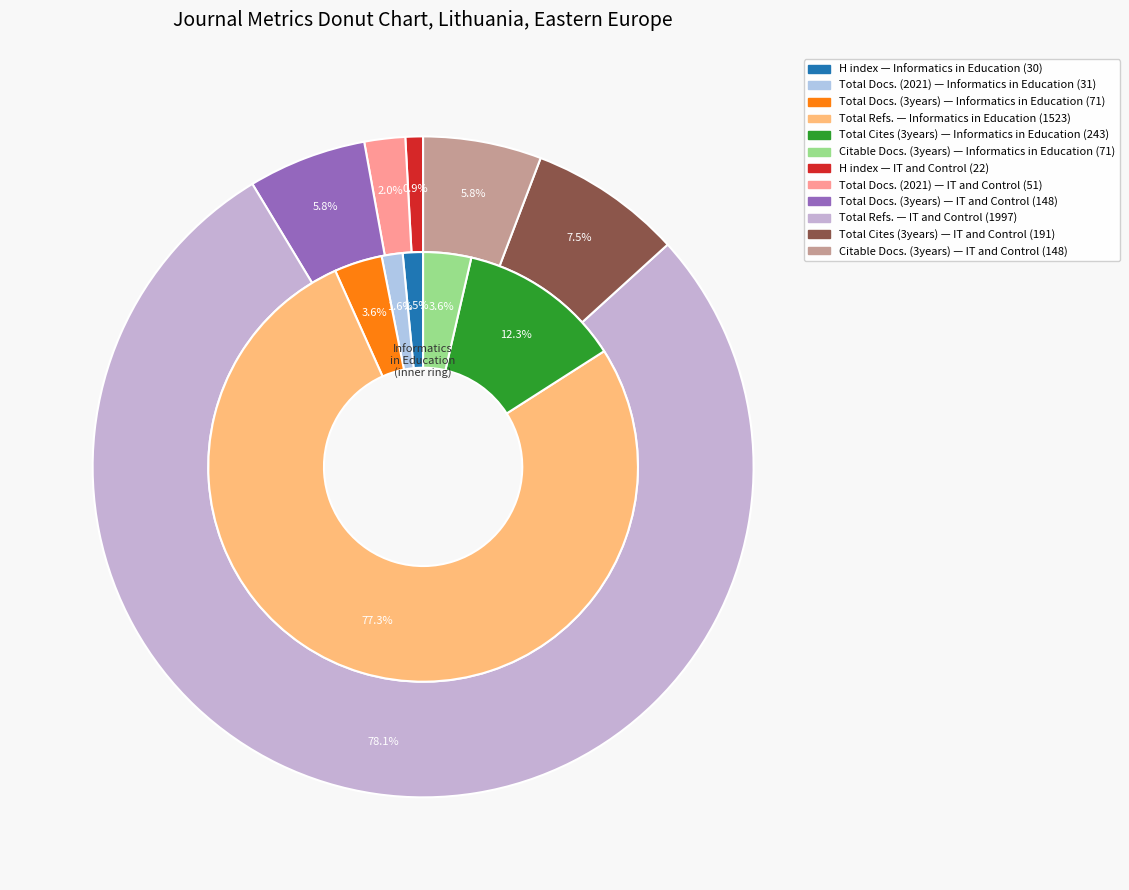

The Informatics in Education slice represents 43% of the pie. True or false?

False